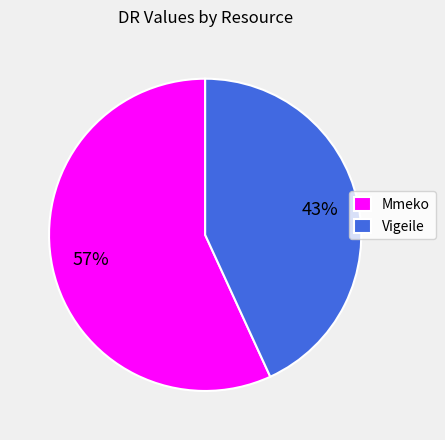

Which has a higher value, Vigeile or Mmeko?

Mmeko